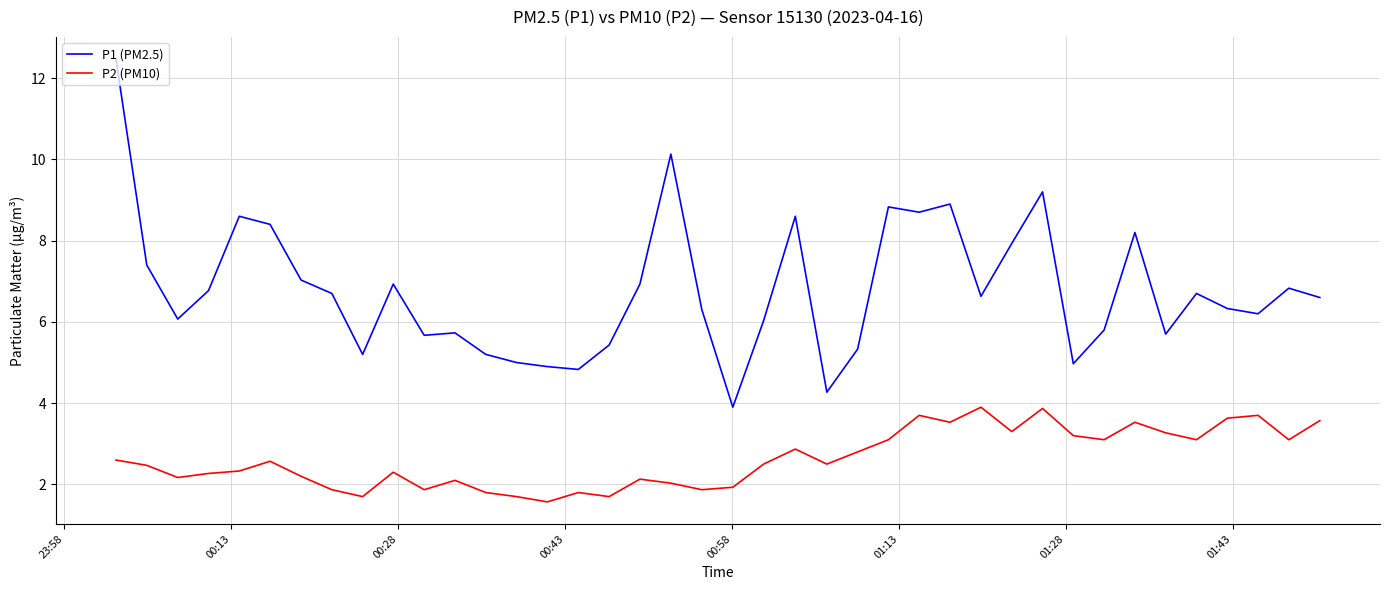

True or false: P1 (PM2.5) and P2 (PM10) cross at least once.

False